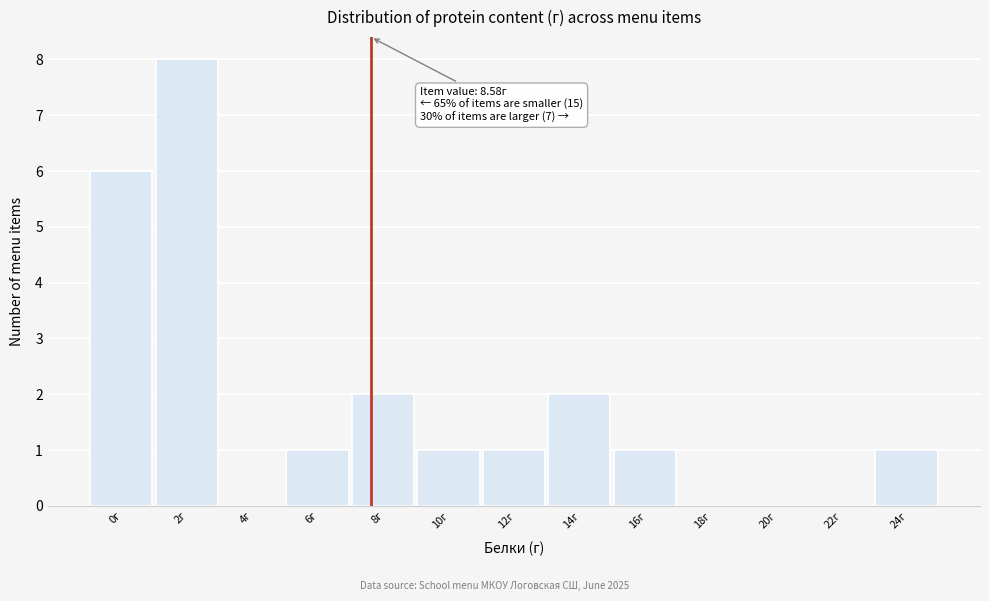

Reading right to left, extract all data points from this chart.

24г=1	22г=0	20г=0	18г=0	16г=1	14г=2	12г=1	10г=1	8г=2	6г=1	4г=0	2г=8	0г=6